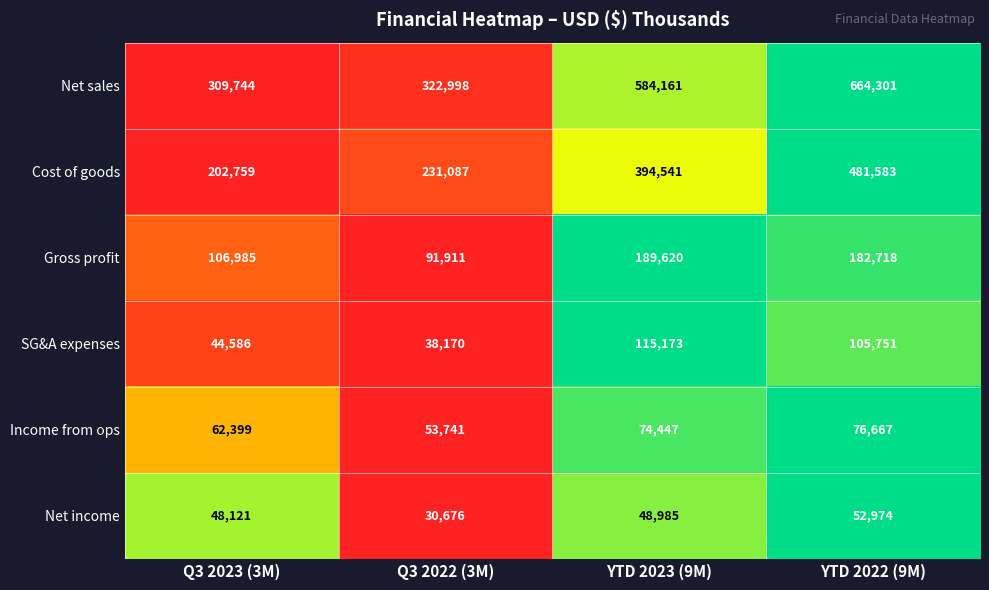

At which category is the sum across all series the highest?

YTD 2022 (9M)